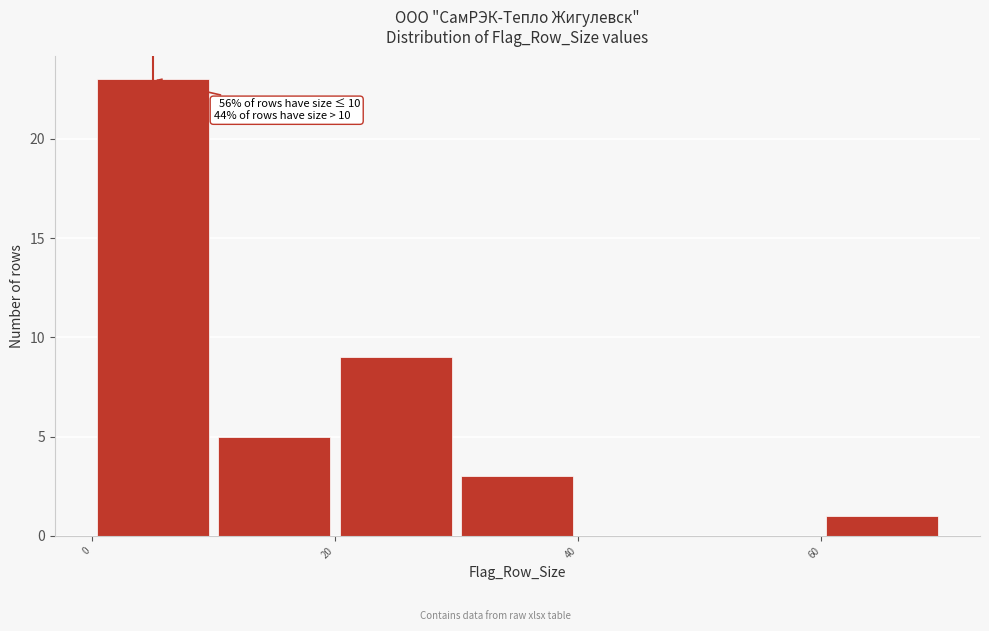

Which range on the x-axis has the tallest bar?

0 to 10